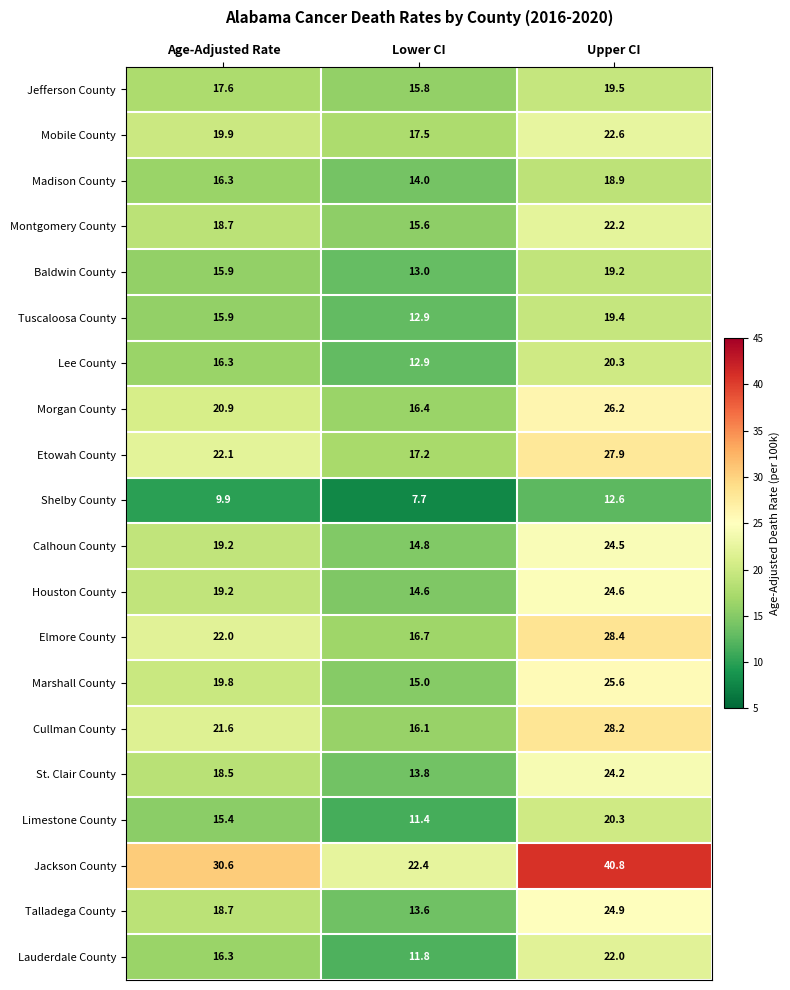

Count the number of data series in this chart.

20